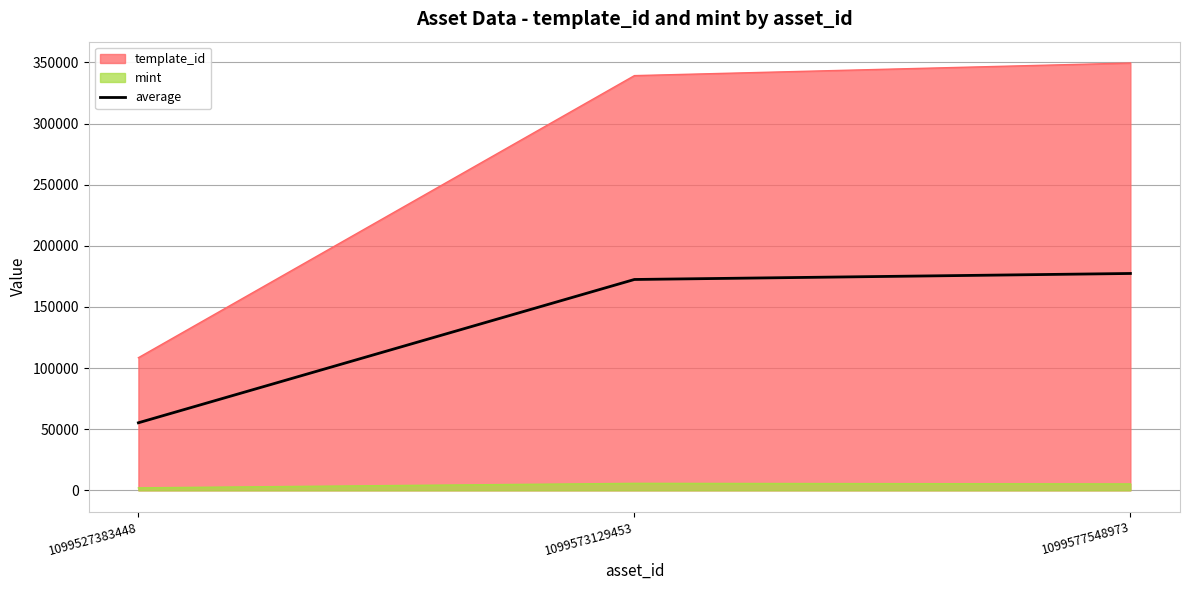

What is the difference between the values at 1099527383448 and 1099577548973?

122133.0